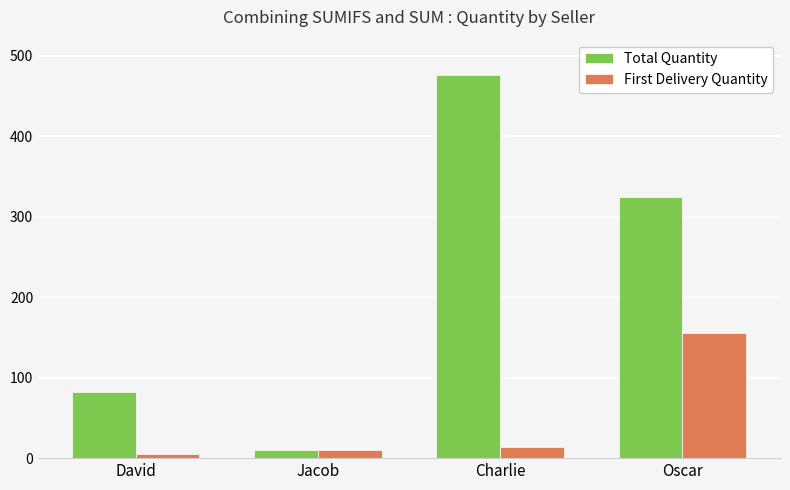

Are the bars horizontal?

No